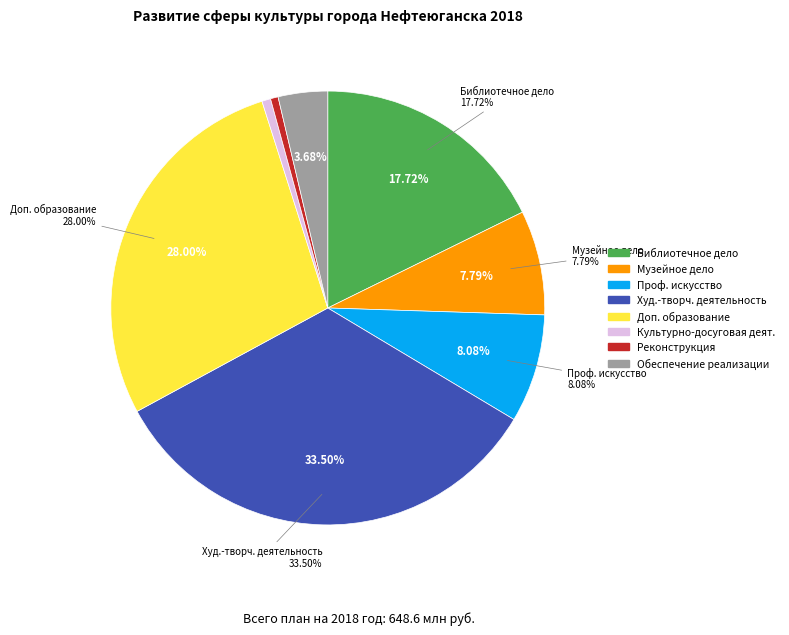

What percentage is the Обеспечение реализации муниципальной программы slice, to the nearest percent?

4%